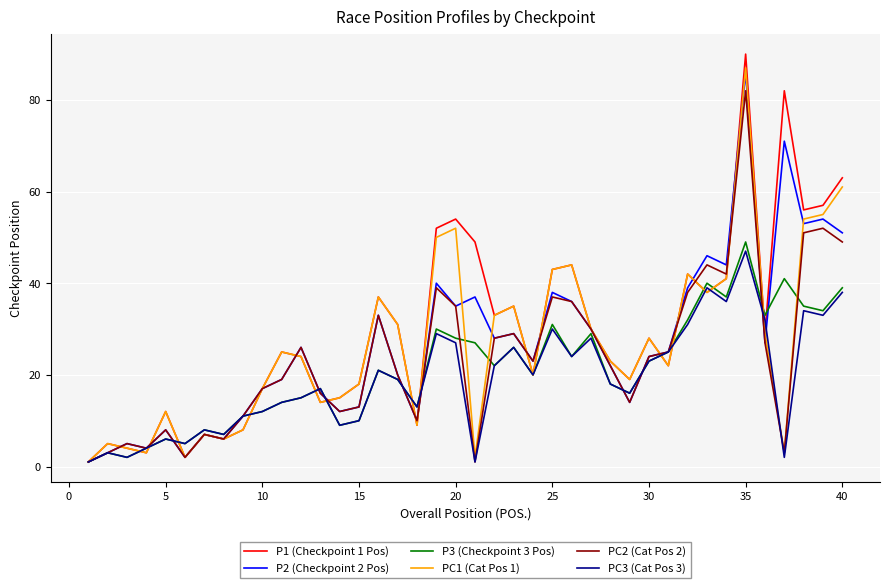

Which series has the largest range (max minus min)?

P1 (Checkpoint 1 Pos)